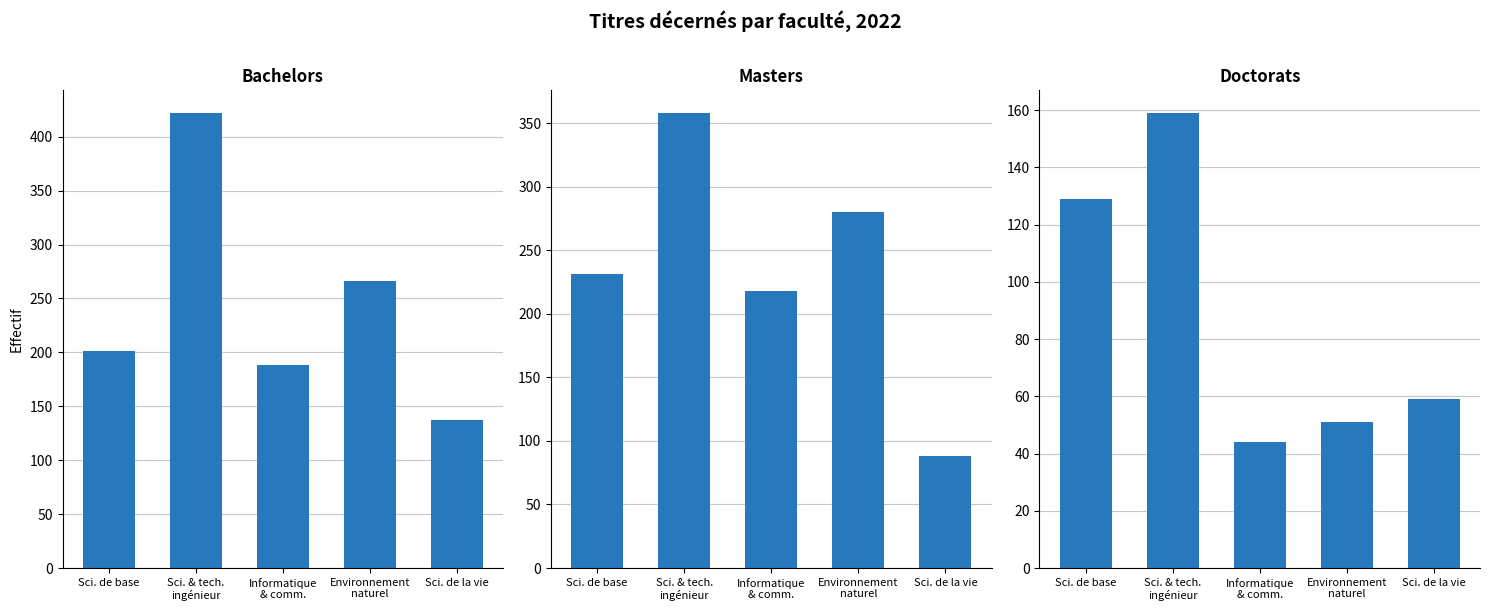

What is the label of the 1st bar from the right?

Sci. de la vie